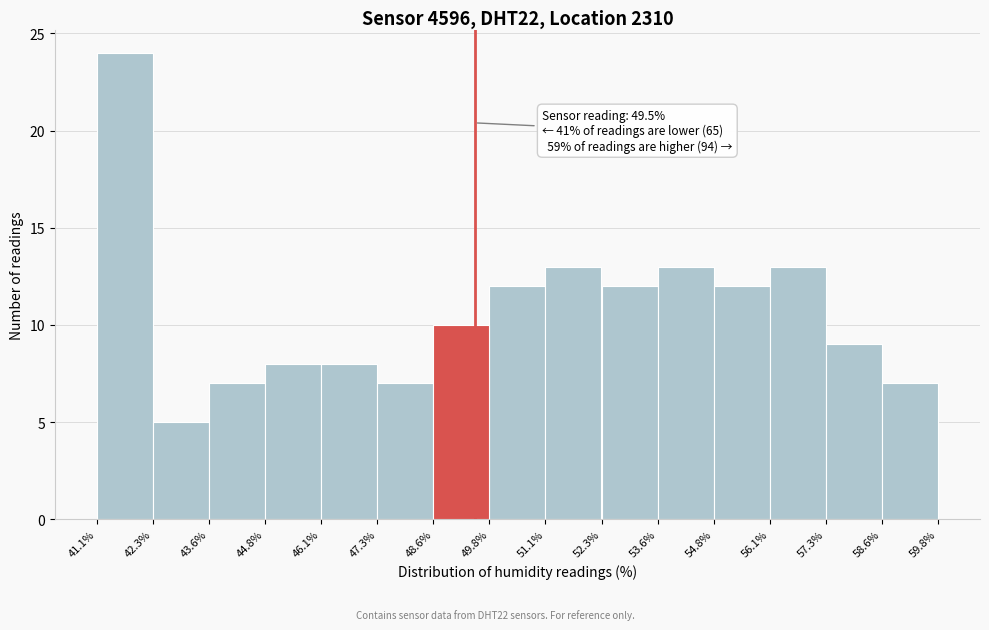

Which range on the x-axis has the tallest bar?

41.1% to 42.3%